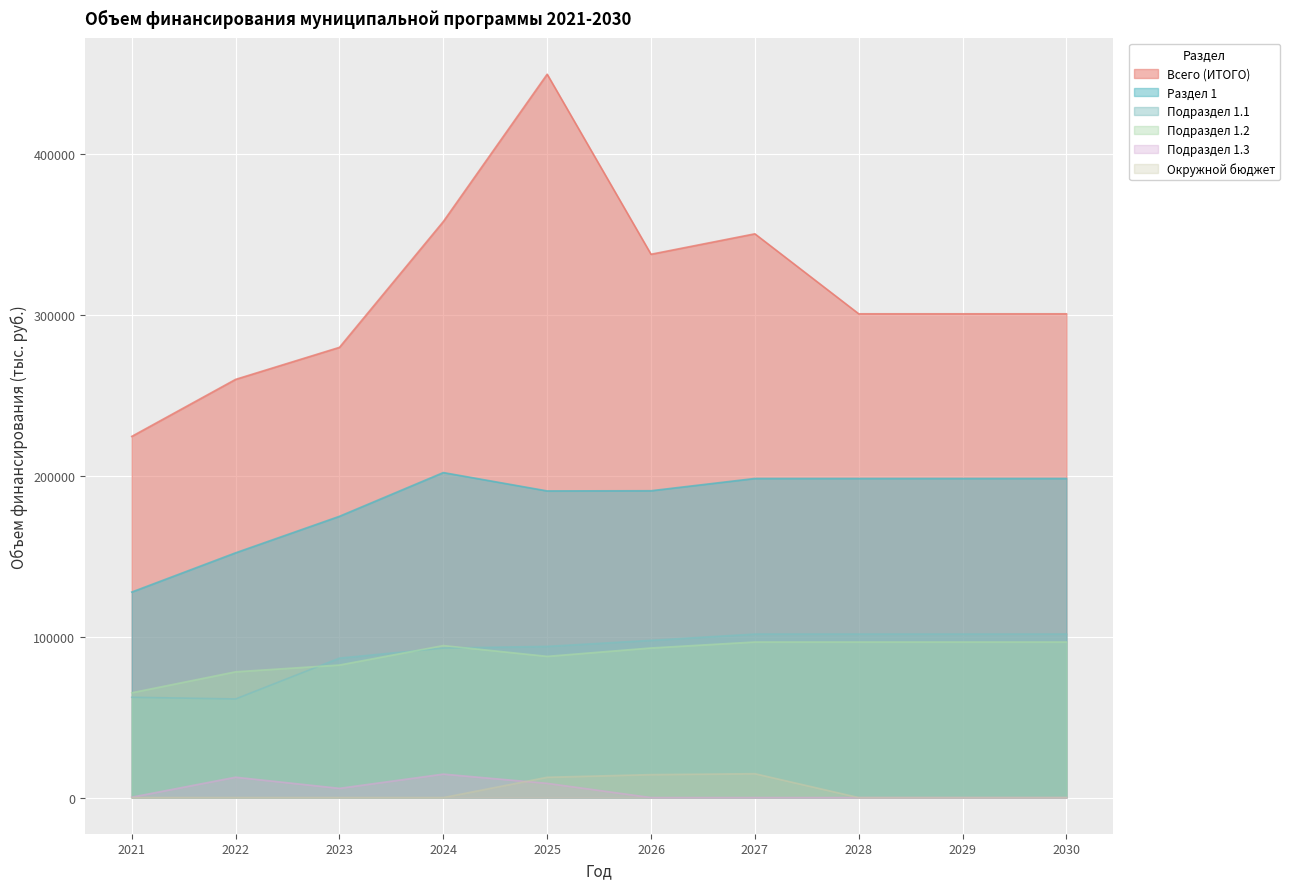

Reading left to right, extract all data points from this chart.

Всего (ИТОГО): 2021=224313.2	2022=259741.0	2023=279630.6	2024=357778.2	2025=449287.1	2026=337452.2	2027=350150.3	2028=300478.2	2029=300478.2	2030=300478.2
Раздел 1: 2021=127649.9	2022=152023.4	2023=174701.0	2024=201864.1	2025=190464.3	2026=190575.6	2027=198198.8	2028=198198.8	2029=198198.8	2030=198198.8
Подраздел 1.1: 2021=62301.1	2022=61243.5	2023=86627.2	2024=92864.3	2025=93903.0	2026=97659.1	2027=101565.5	2028=101565.5	2029=101565.5	2030=101565.5
Подраздел 1.2: 2021=65093.9	2022=78115.3	2023=82325.7	2024=94417.0	2025=87713.9	2026=92916.5	2027=96633.3	2028=96633.3	2029=96633.3	2030=96633.3
Подраздел 1.3: 2021=254.9	2022=12664.6	2023=5748.1	2024=14582.8	2025=8847.4	2026=0.0	2027=0.0	2028=0.0	2029=0.0	2030=0.0
Окружной бюджет: 2021=0.0	2022=0.0	2023=0.0	2024=0.0	2025=12614.1	2026=14265.4	2027=14836.0	2028=0.0	2029=0.0	2030=0.0